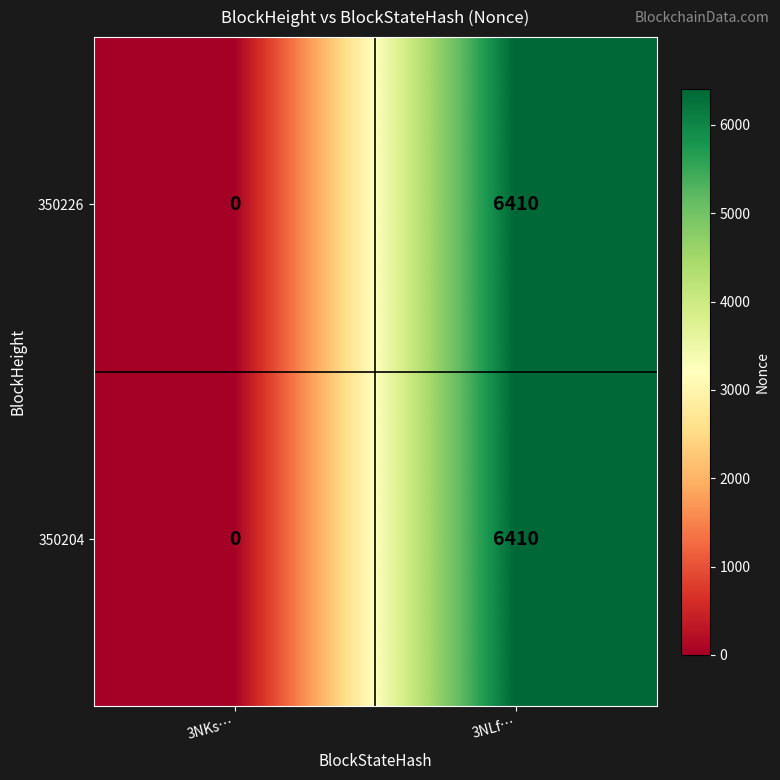

How many categories are shown in the chart?

2